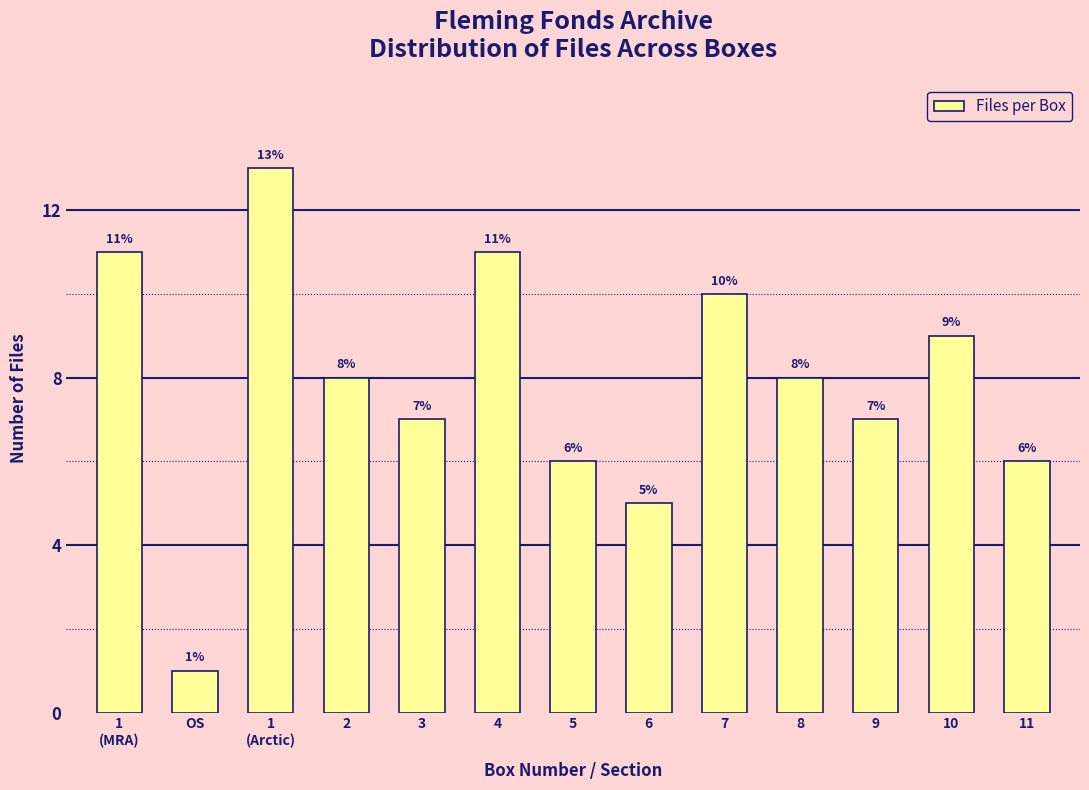

Reading left to right, extract all data points from this chart.

11	1	13	8	7	11	6	5	10	8	7	9	6